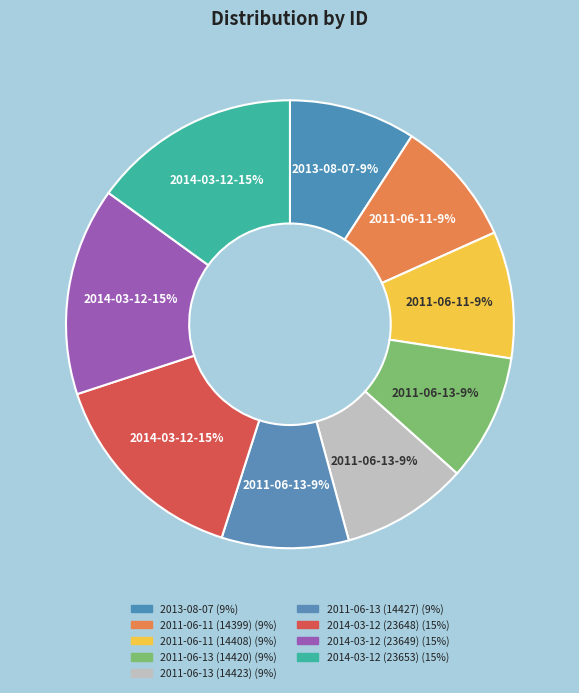

To the nearest percent, what is the average slice percentage?

11%